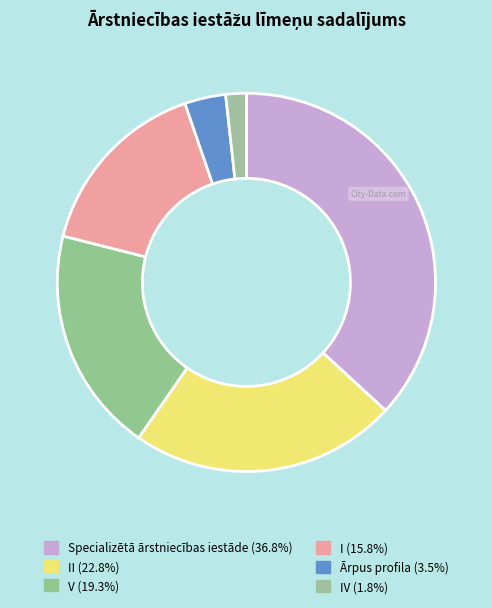

How many segments does this pie chart have?

6